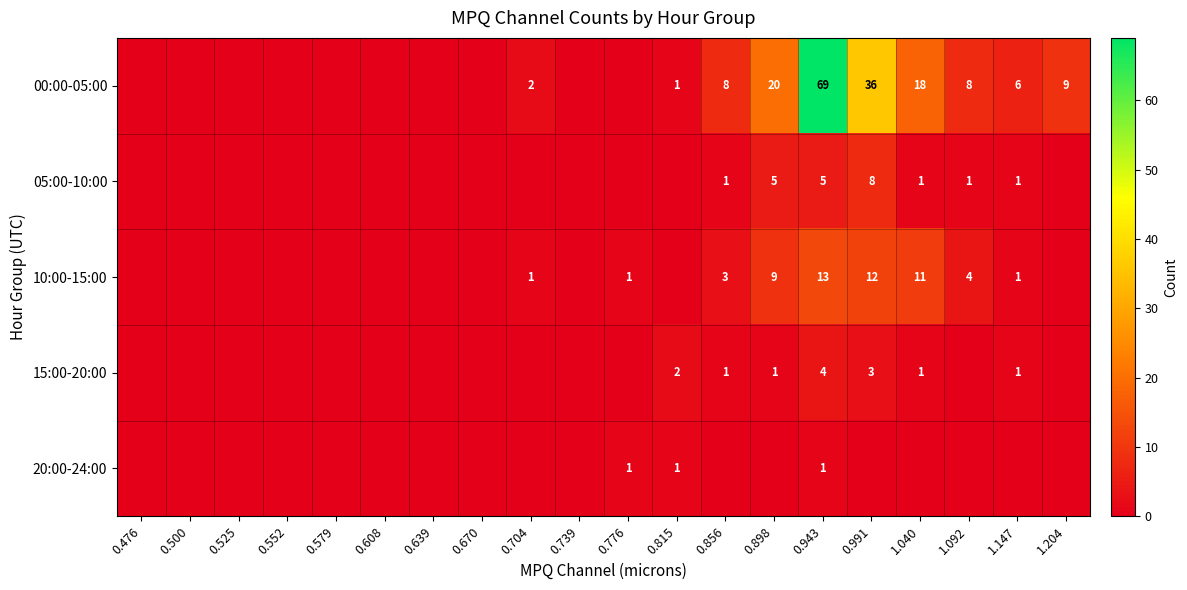

The value of 15:00-20:00 at 0.943 is 4. True or false?

True